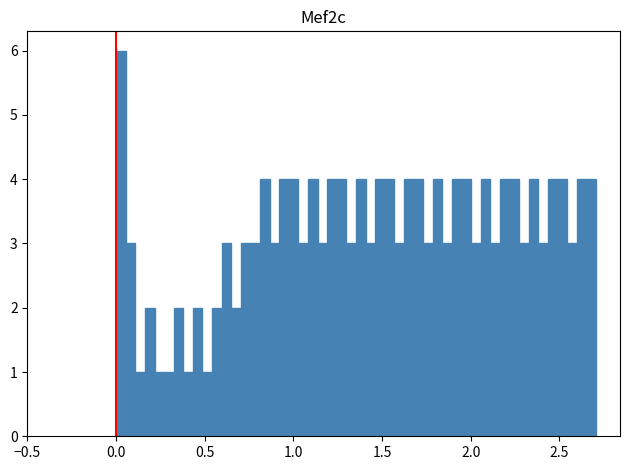

Read against the x-axis, roughly where is the centre of the tallest bar?

0.05